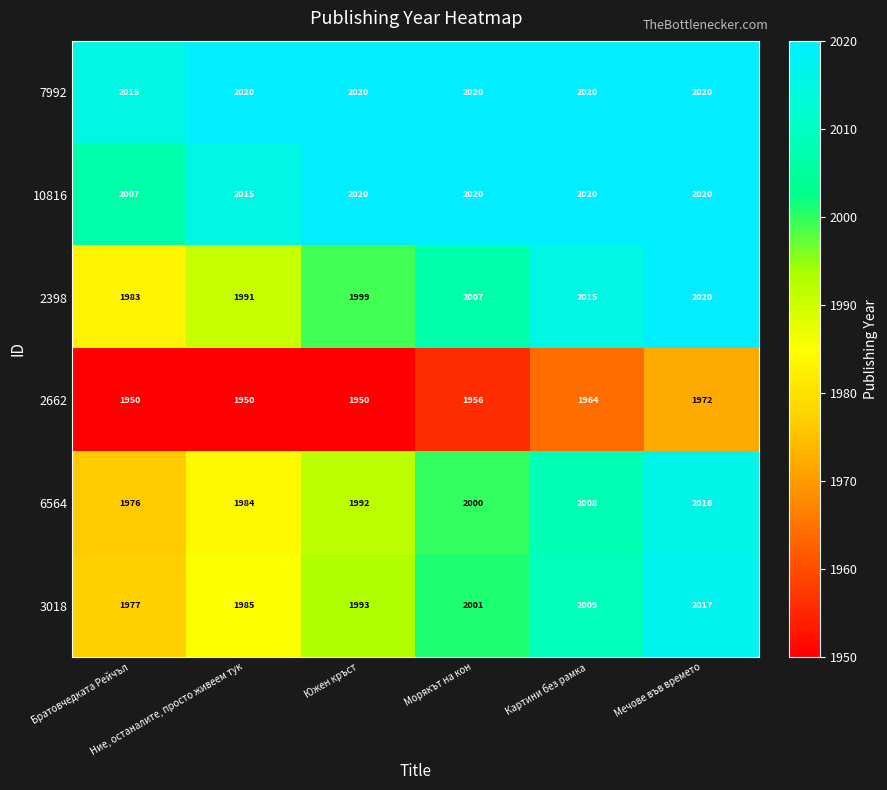

What is the difference between the second highest and minimum values in the 2398 series?

32